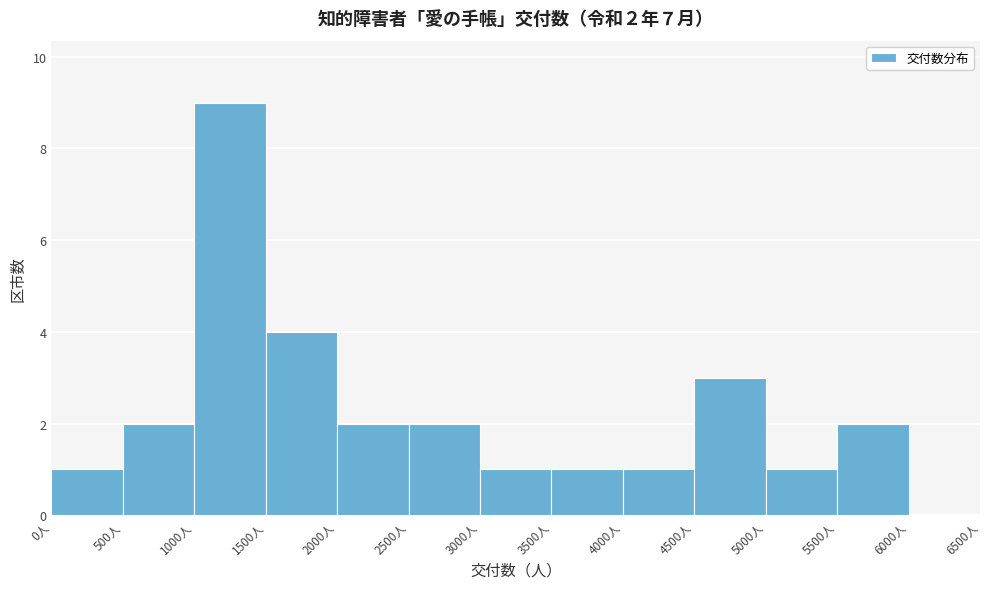

Which range on the x-axis has the tallest bar?

1000 to 1500